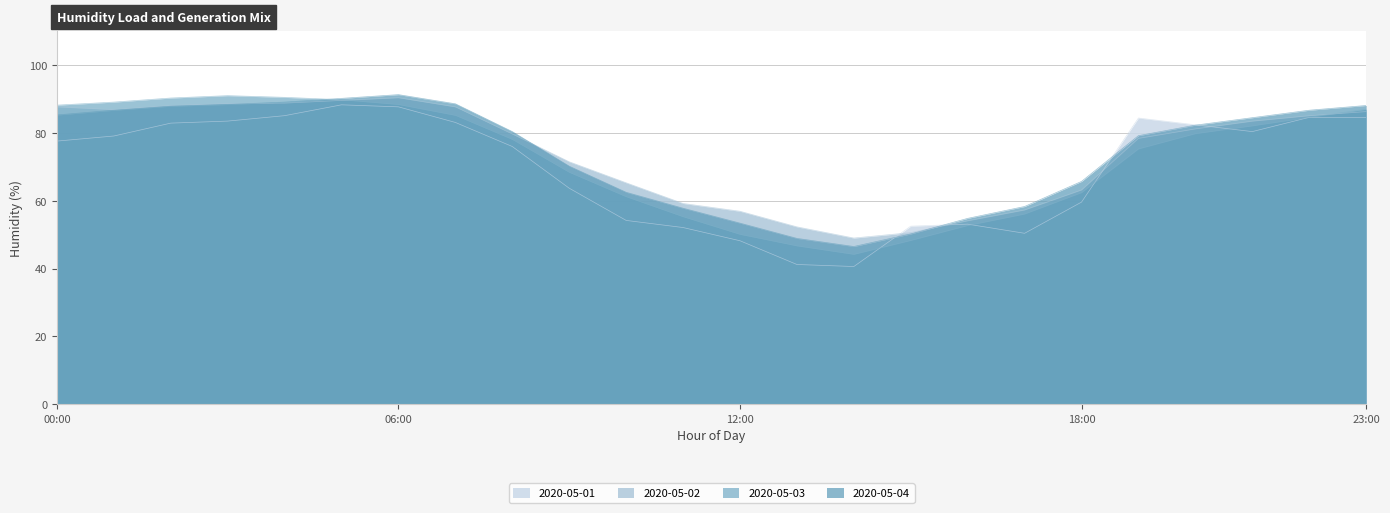

List the series in order of their peak value, highest first.

2020-05-04, 2020-05-03, 2020-05-02, 2020-05-01